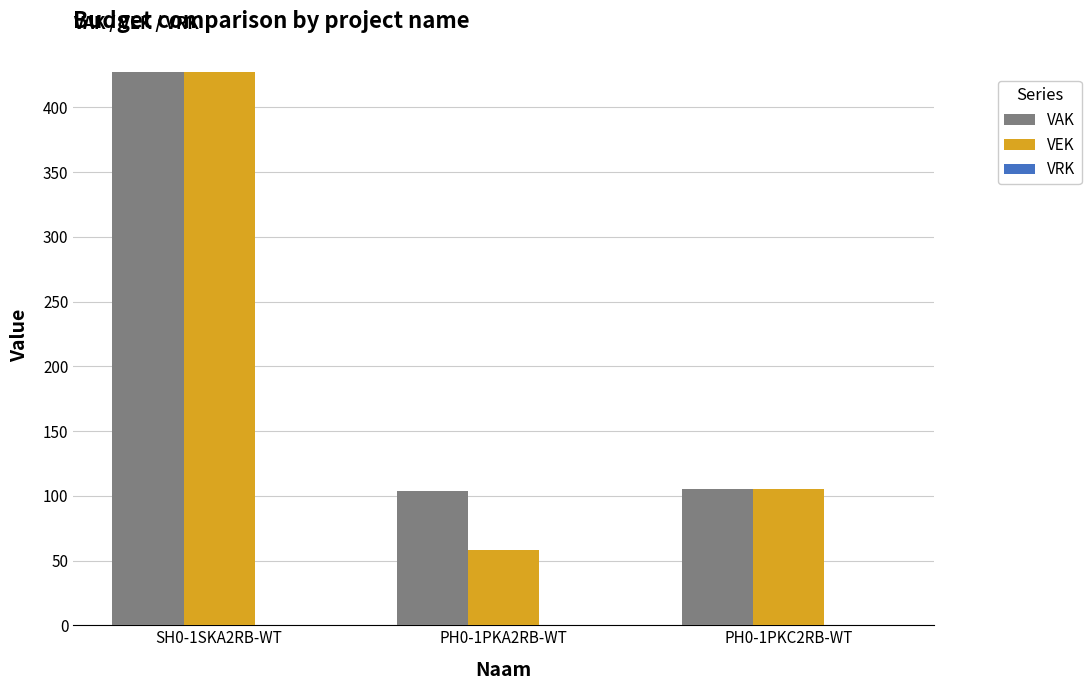

Are the bars grouped side by side (vs. stacked)?

Yes